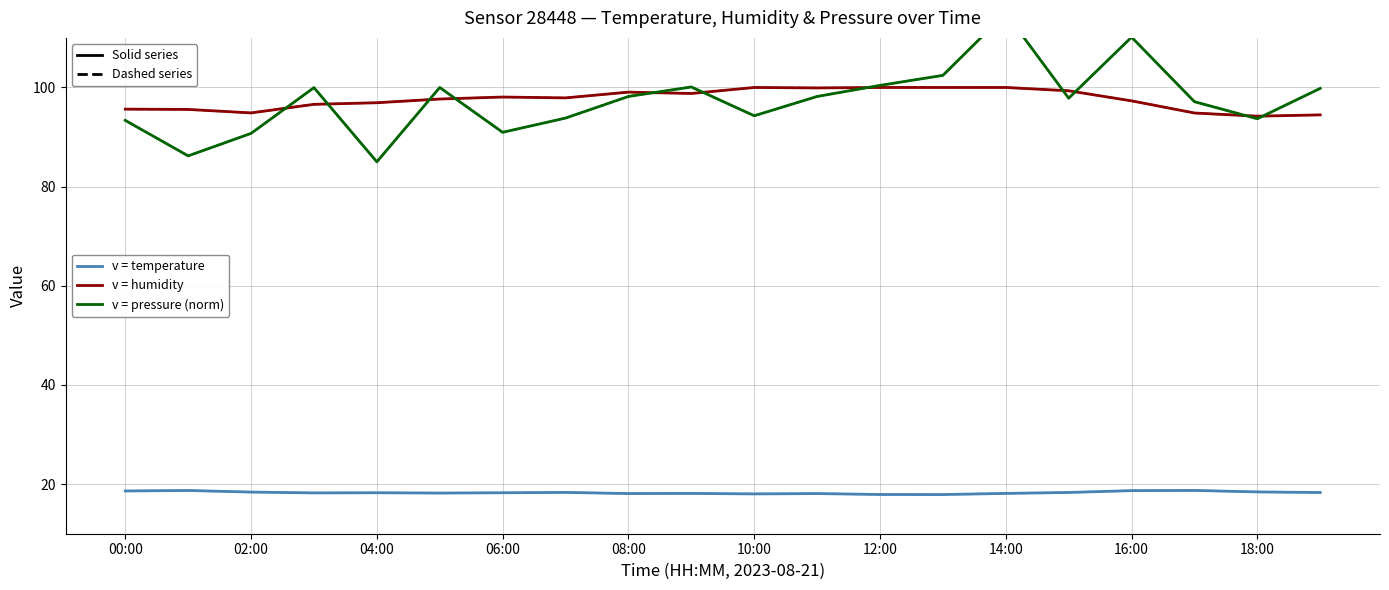

Is the value of humidity (dashed) at 06:00 greater than the value of pressure (solid) at 04:00?

Yes